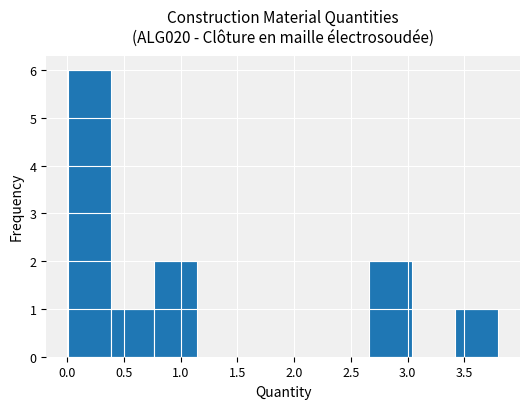

Which range on the x-axis has the tallest bar?

0.00 to 0.40